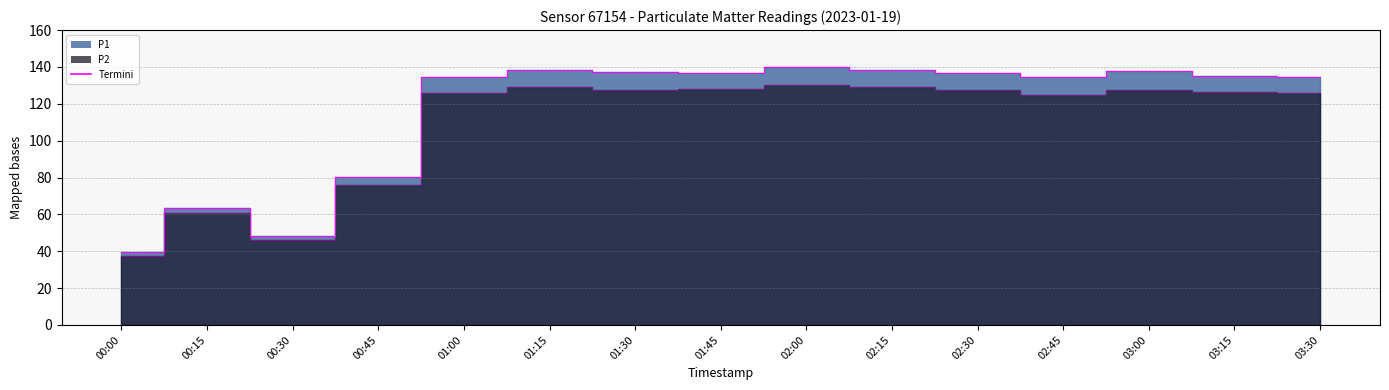

What is the difference between the maximum and minimum values in the P1 series?

100.4